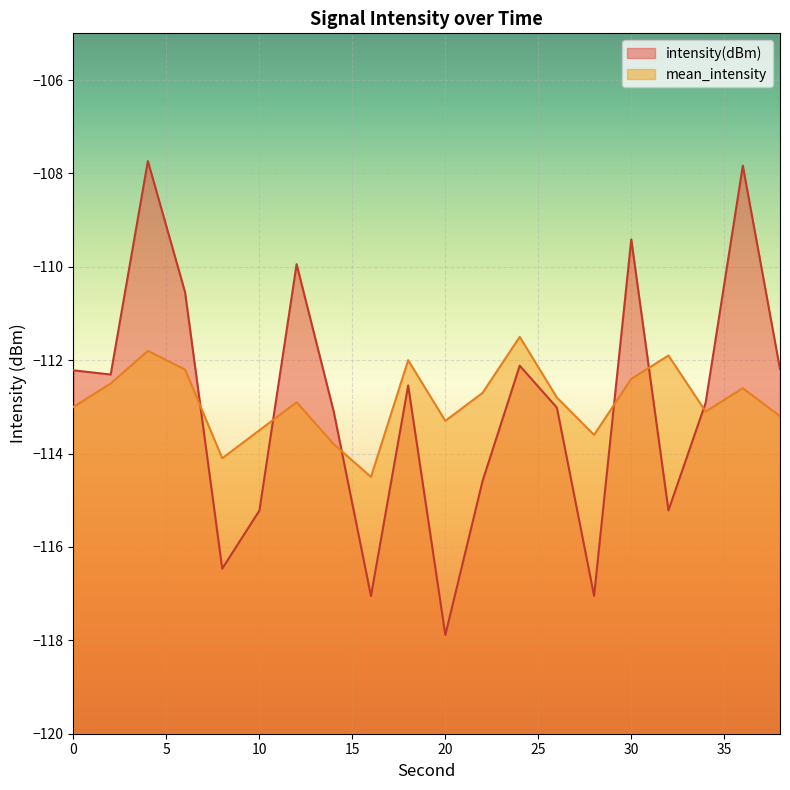

Is it true that intensity(dBm) equals -177.1 at 18?

False